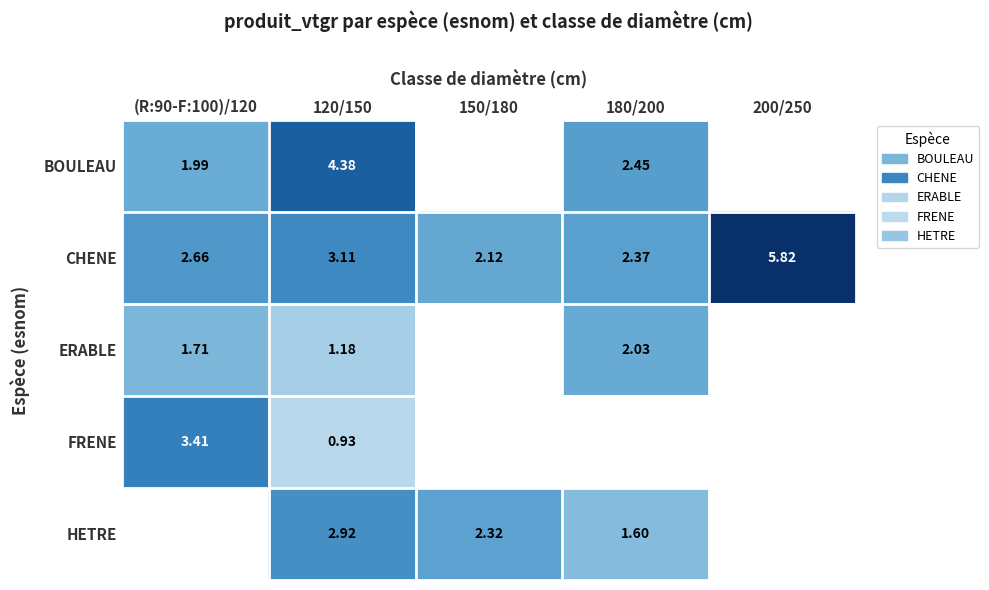

True or false: CHENE has a value of 1.7 at 120/150.

False